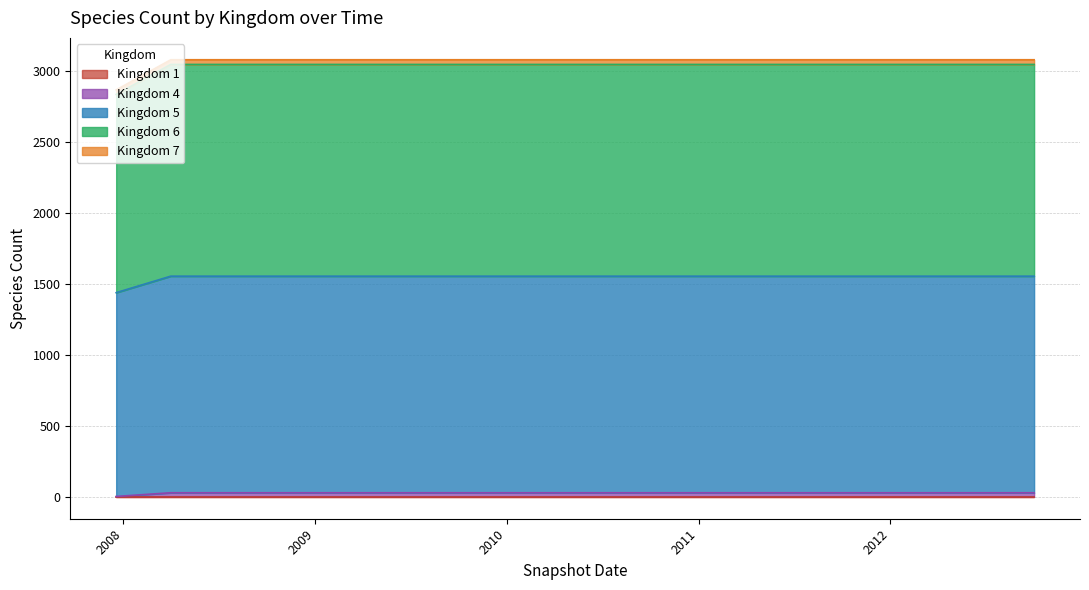

What is the label of the 1st point from the right?

2012-10-01